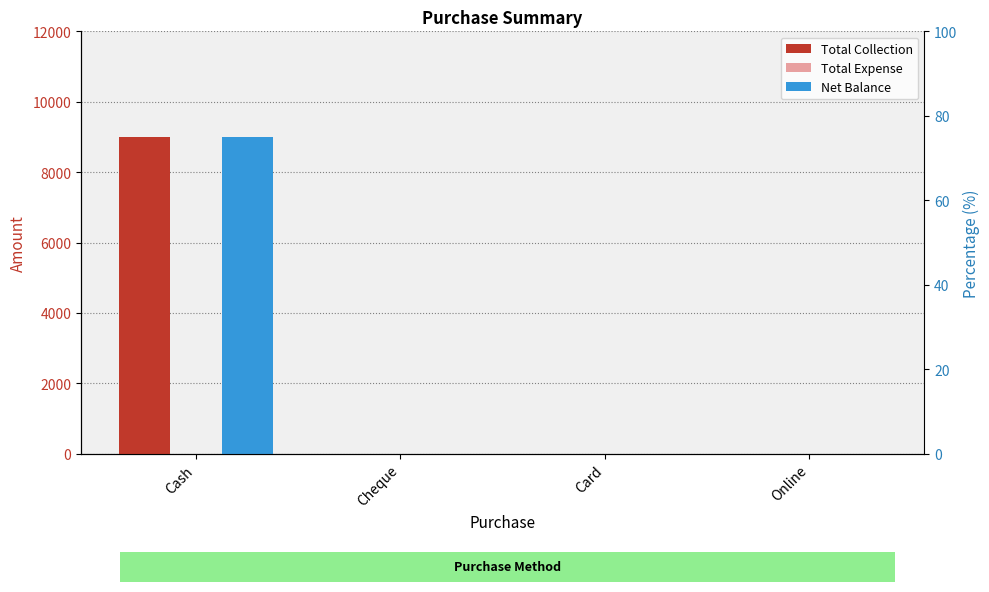

Where is Total Expense nearest to the value 0?

Cash